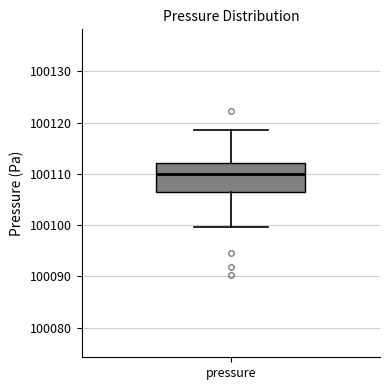

Read this box plot against the y-axis: the position of the median line, the range covered by the box, and the ends of both whiskers. The values are not printed on the chart, so give them approximately, as read against the axis.

median 100110, box 100107 to 100112, whiskers 100100 to 100119